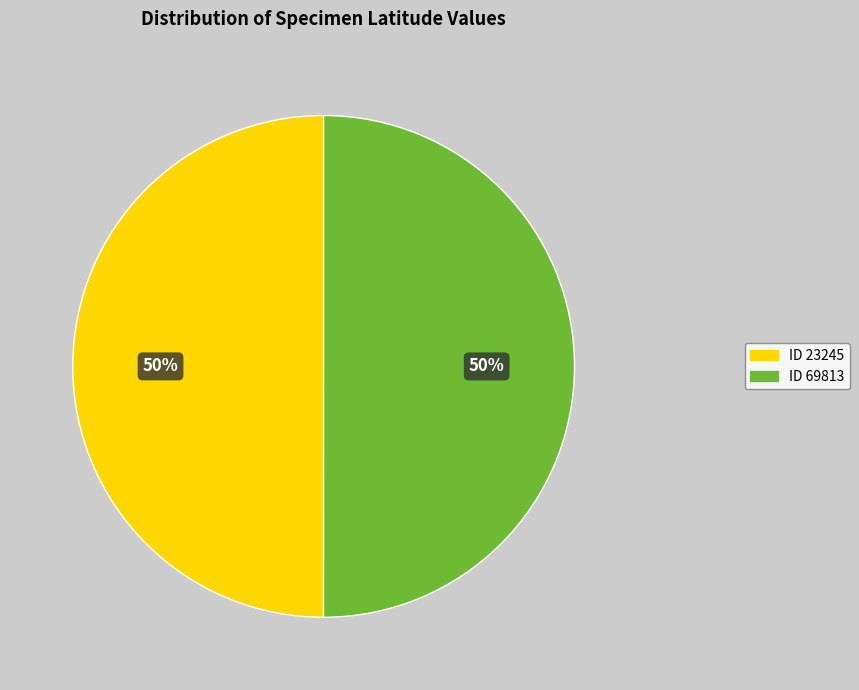

To the nearest percent, what is the average slice percentage?

50%